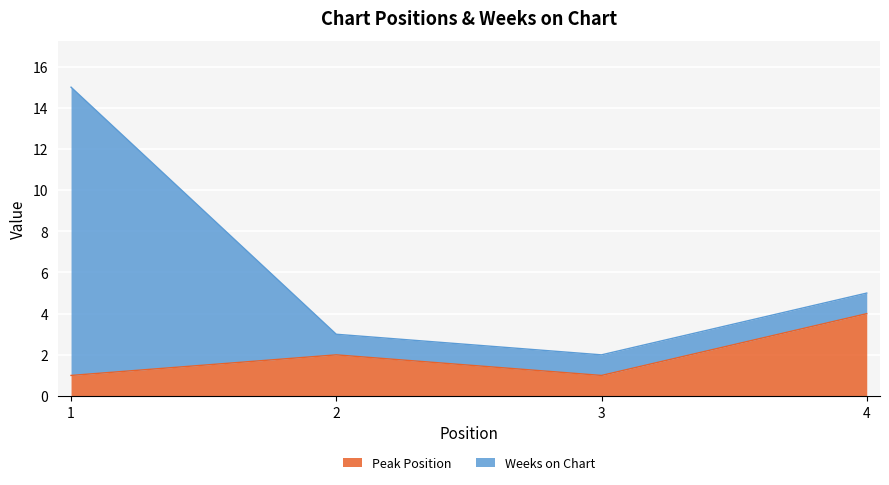

What is the difference between the maximum and minimum values?

3